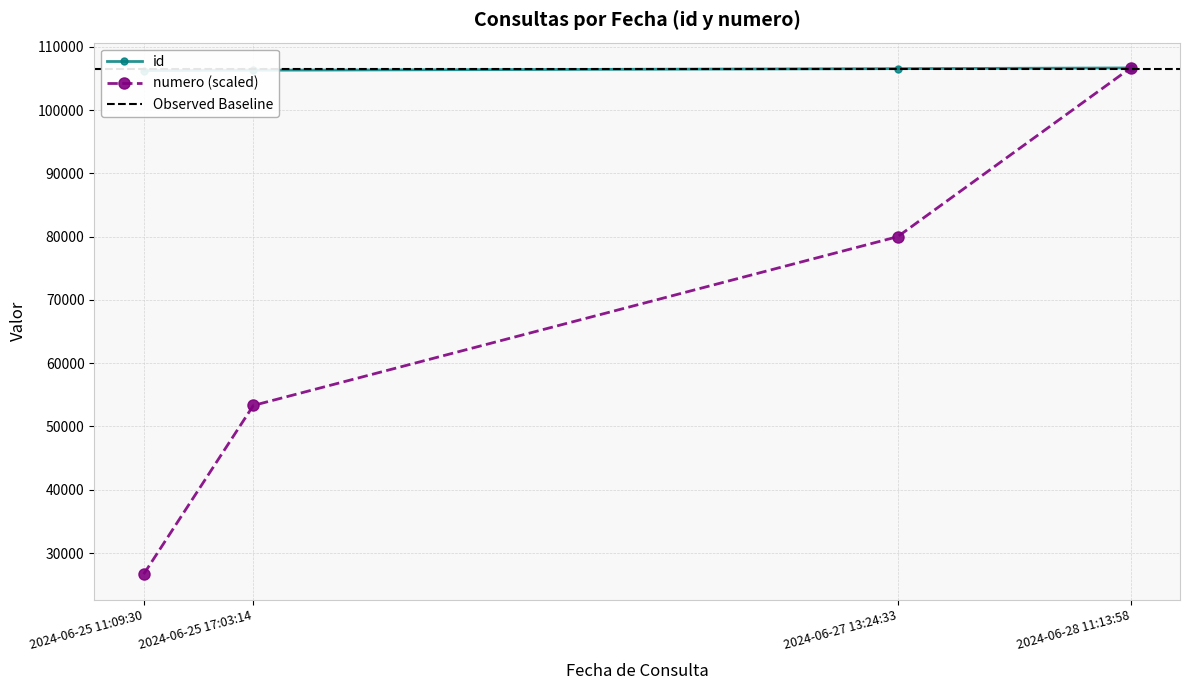

How many series are shown in this chart?

2